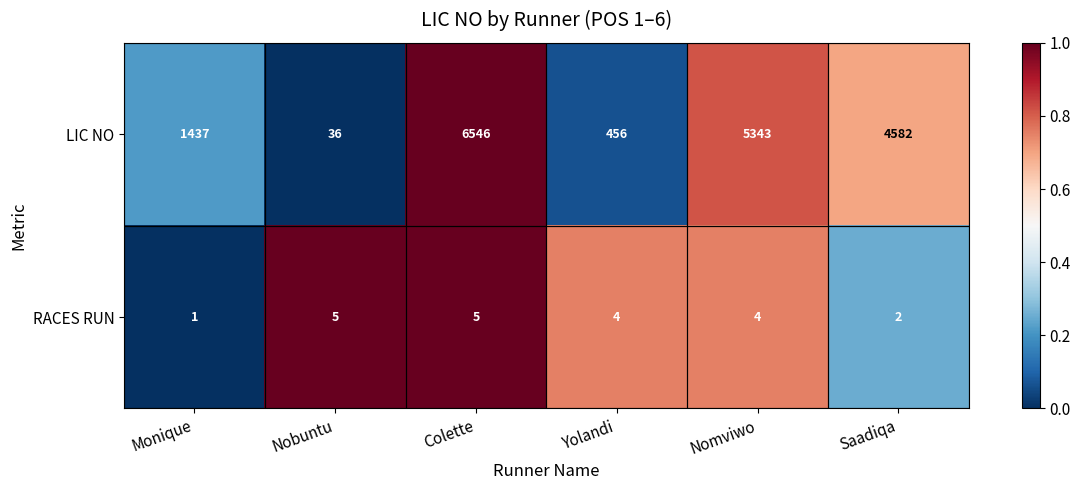

What is the maximum value shown in the chart?

6546